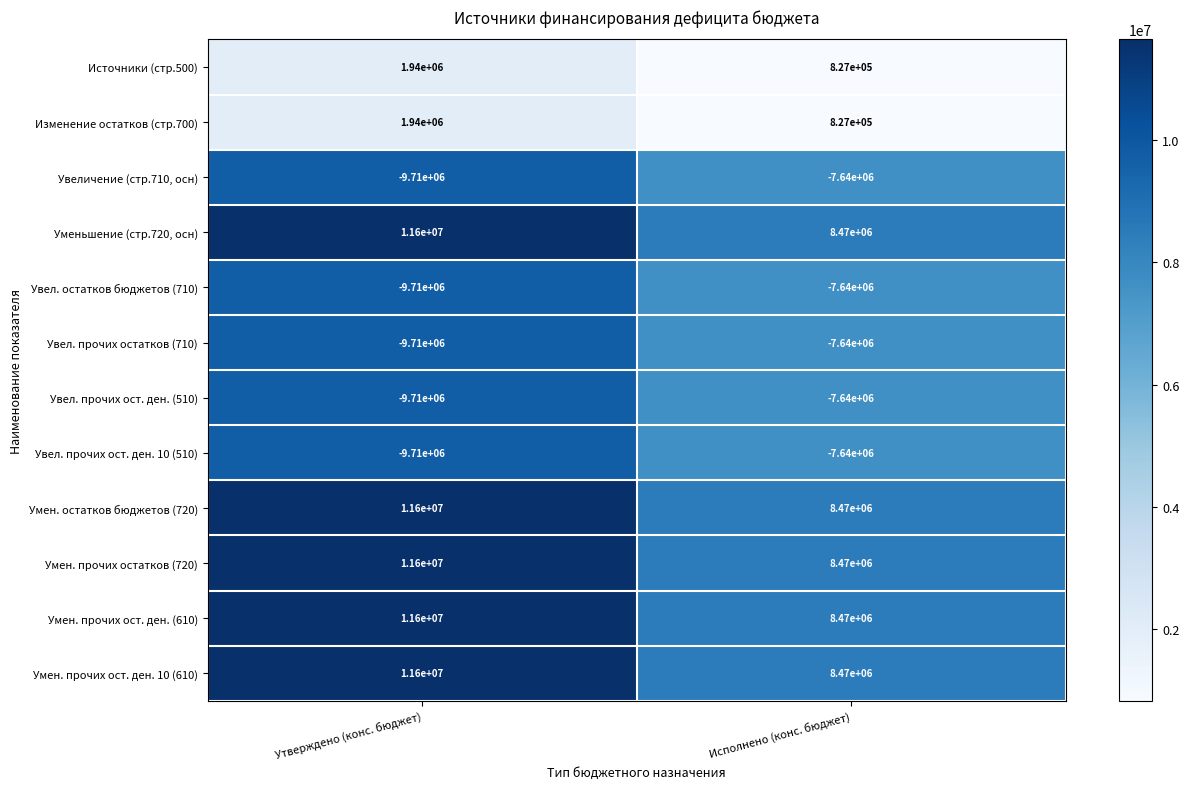

Rank the categories by Умен. прочих ост. ден. 10 (610) value from highest to lowest.

Утверждено (конс. бюджет), Исполнено (конс. бюджет)